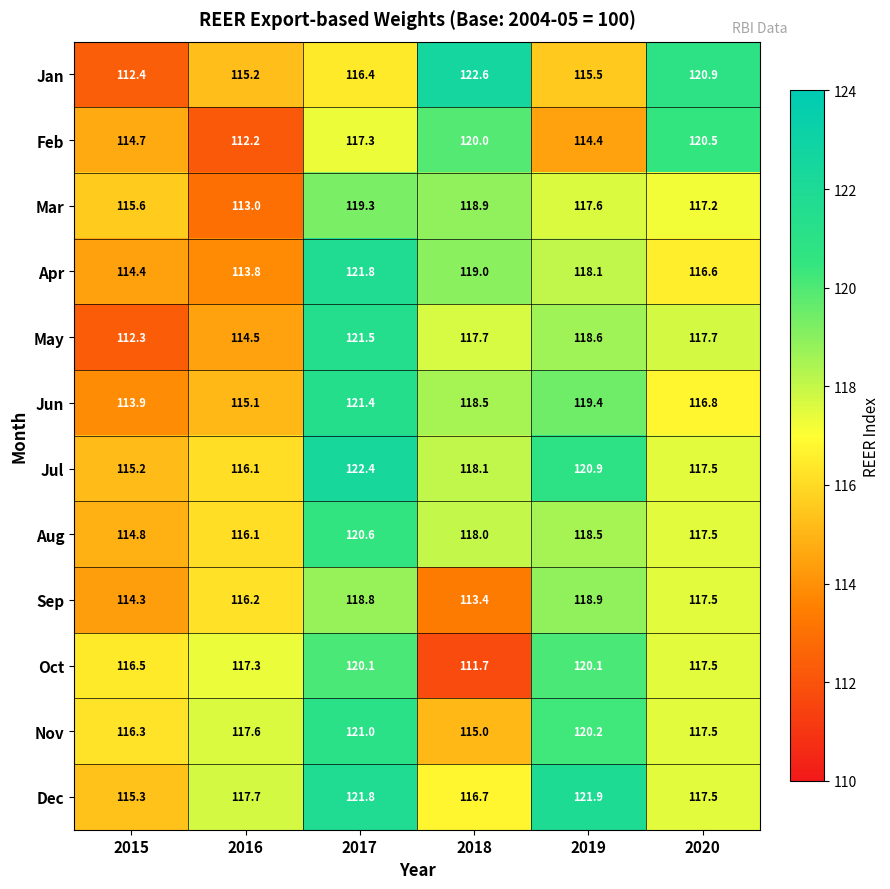

How many data points does each series have?

6